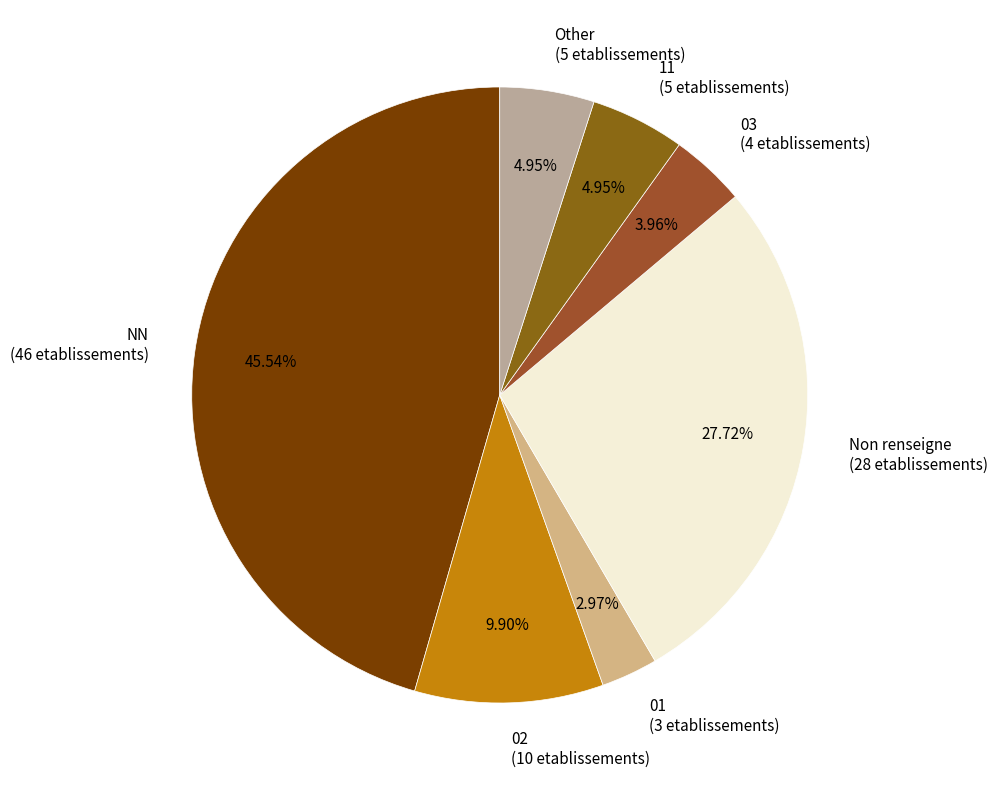

Is there a majority slice in this chart?

No